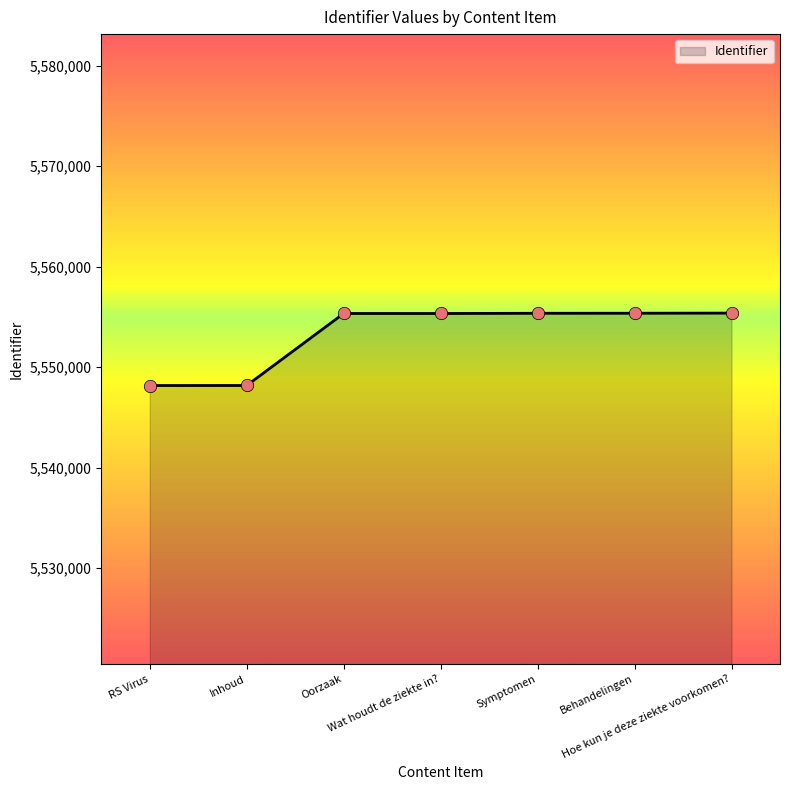

True or false: there are more than 0 points higher than both neighbors.

True